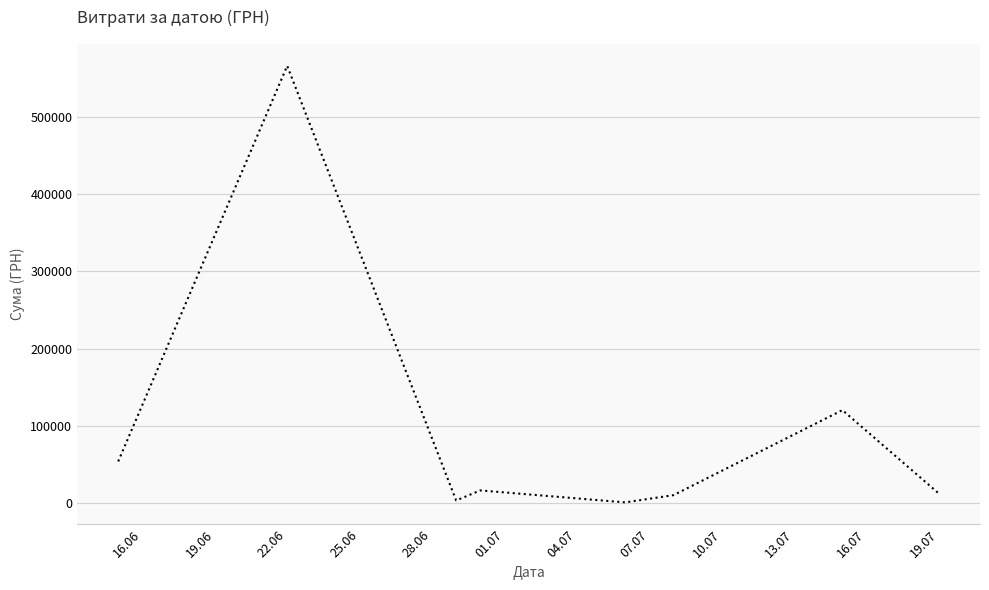

True or false: there are more than 2 points higher than both neighbors.

True